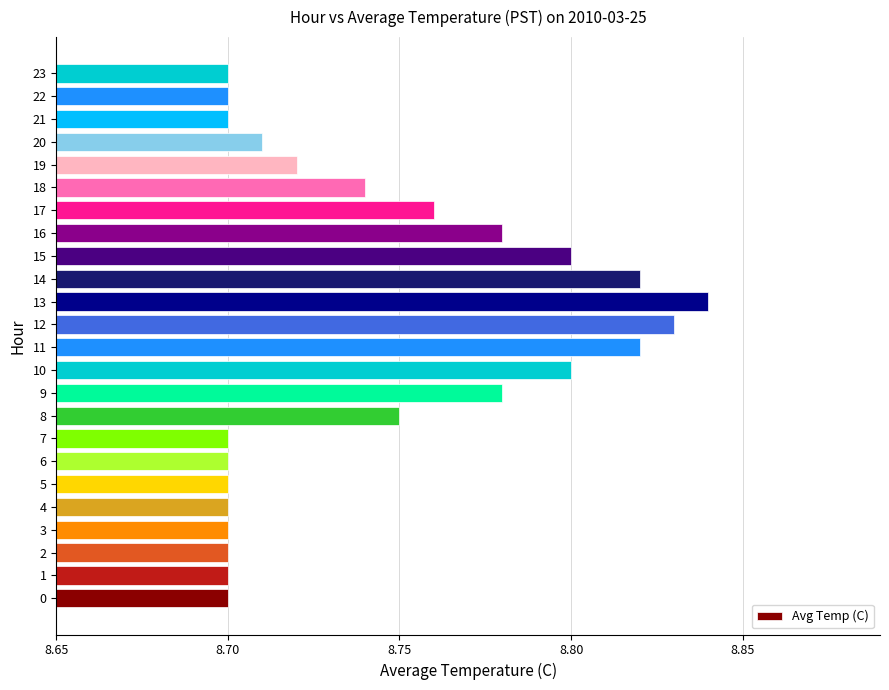

Approximately how many times larger is the value at 11 compared to 1?

1.0